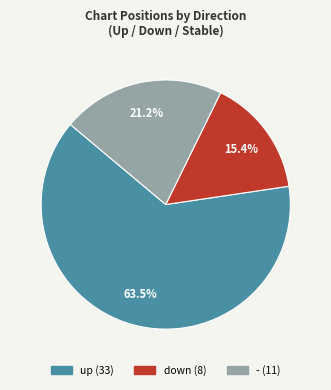

What is the largest slice in the pie chart?

up